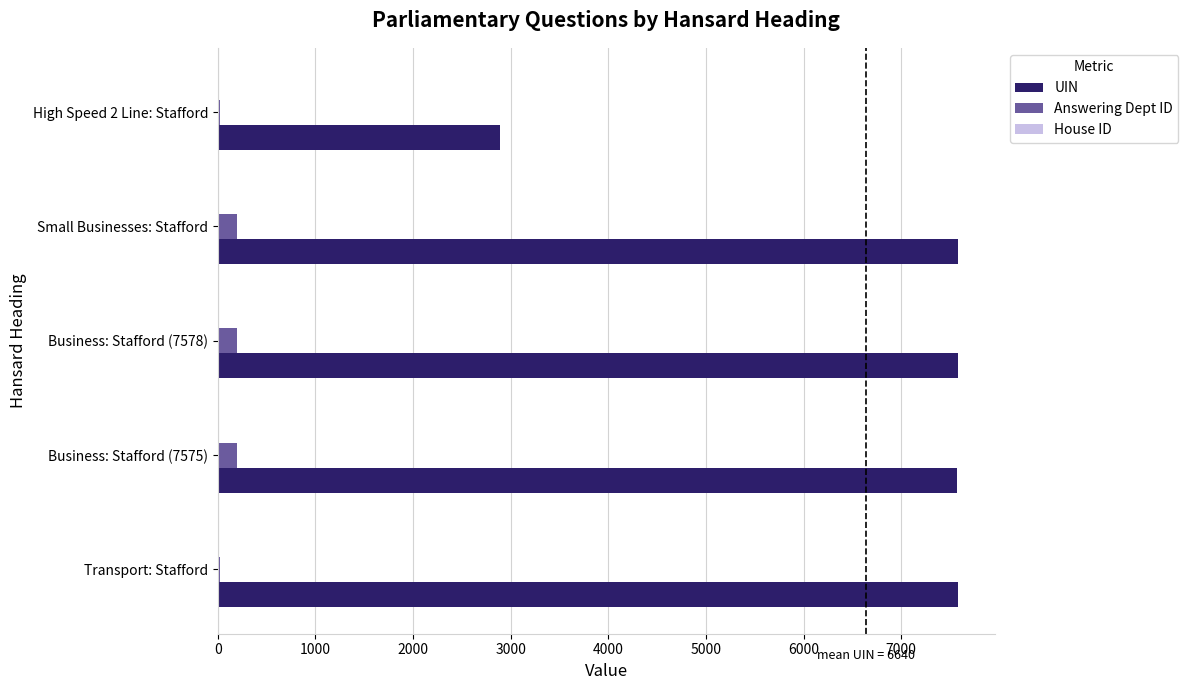

How many distinct data groups are displayed?

3